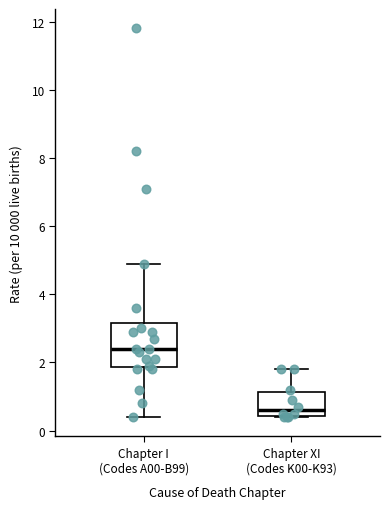

Reading left to right, read every box against the y-axis: the position of its median line, the range the box covers, and the ends of its whiskers. The values are not printed on the chart, so give them approximately, as read against the axis.

Chapter I (Codes A00-B99): median 2.4, box 1.8 to 3.2, whiskers 0.4 to 5.0
Chapter XI (Codes K00-K93): median 0.6, box 0.4 to 1.2, whiskers 0.4 to 1.8